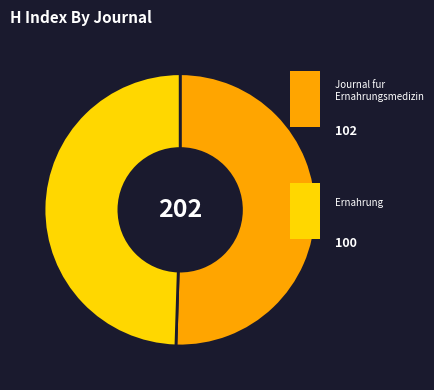

Does any single category account for the majority?

Yes